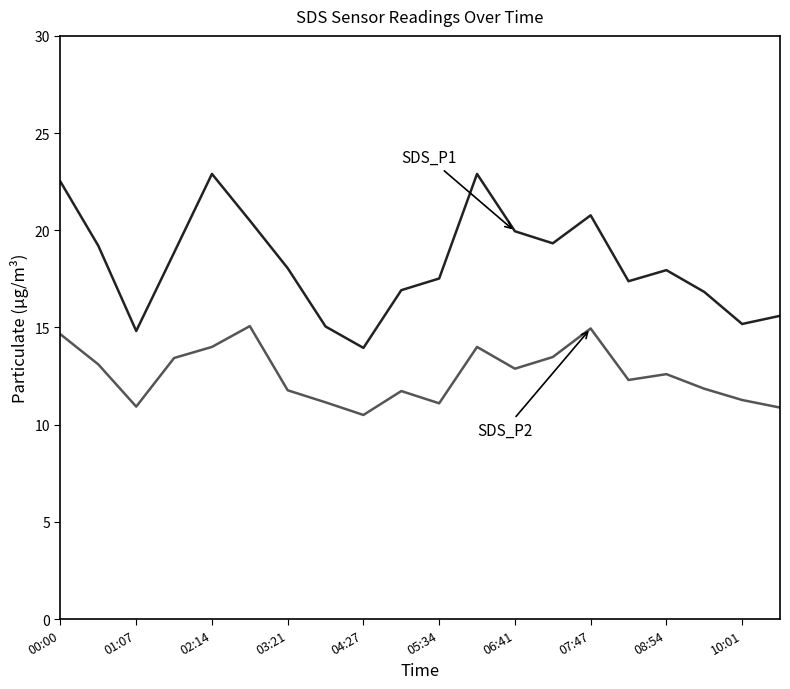

What is the smallest value displayed?

10.5